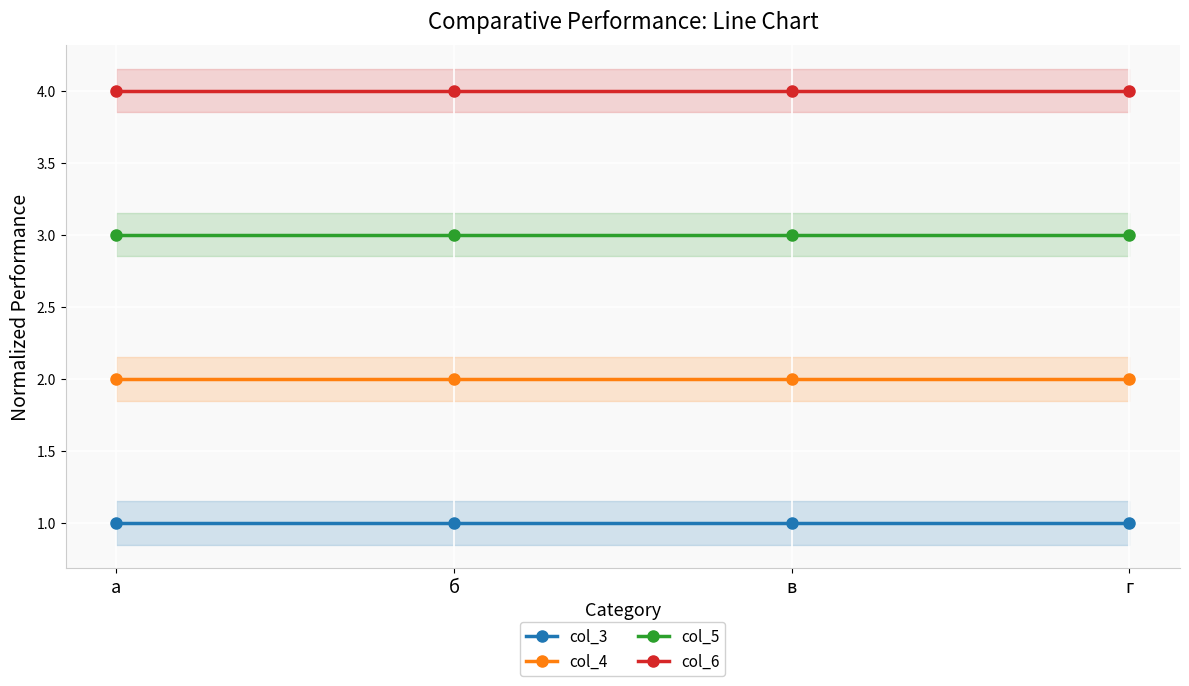

How many data points does each series have?

4